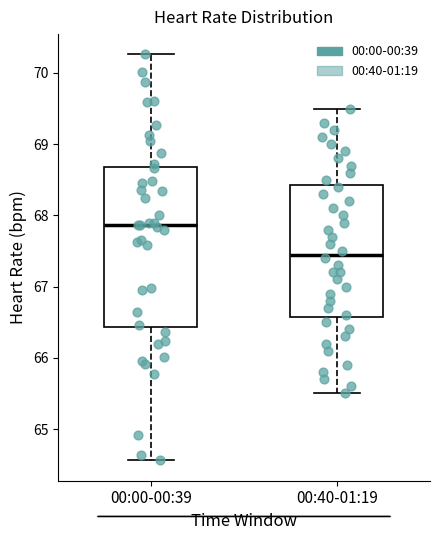

Which box is the tallest, from its lower edge to its upper edge?

00:00-00:39